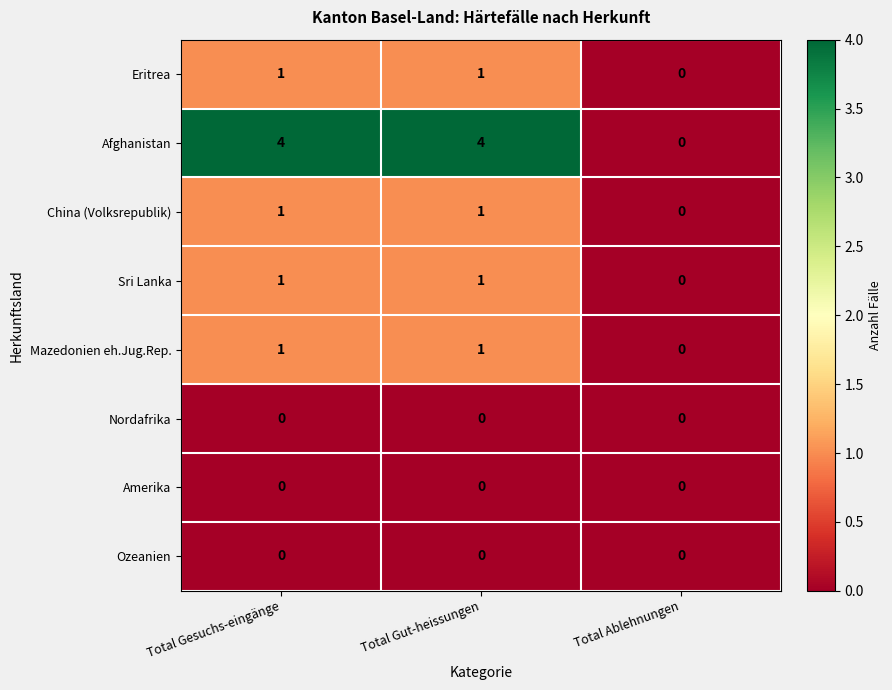

What is the greatest value displayed?

4